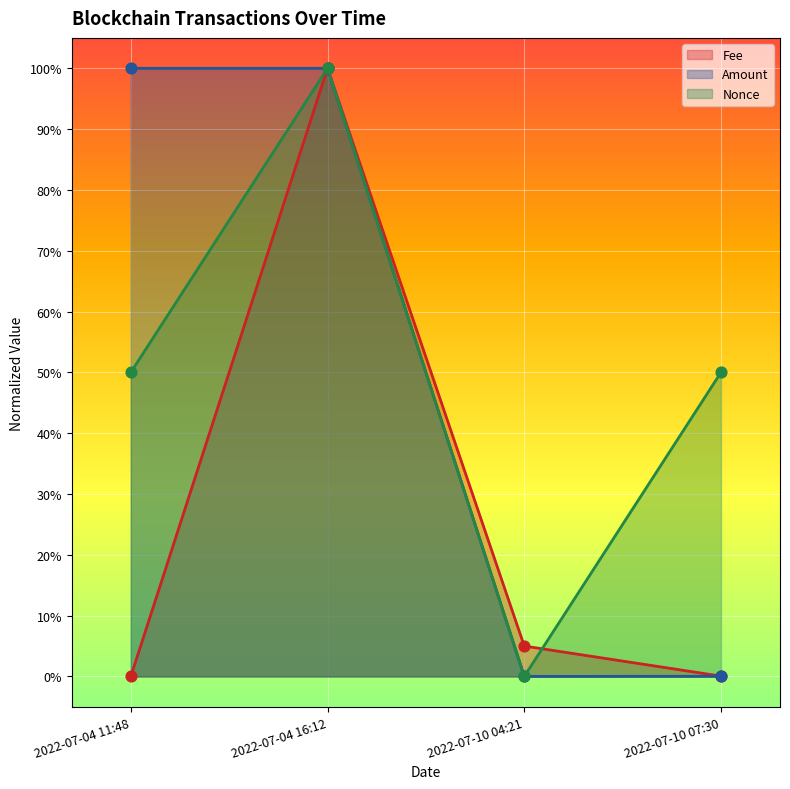

Which series reaches the minimum Y coordinate?

Fee